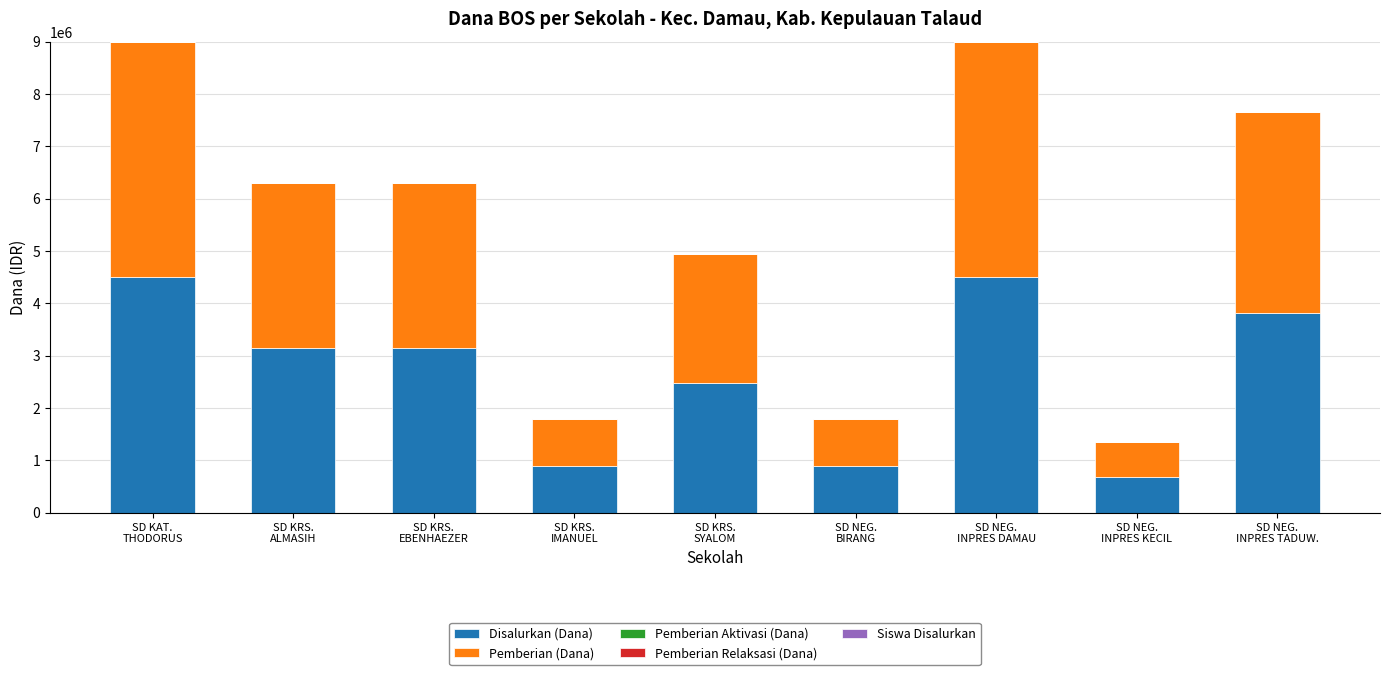

Are the bars horizontal?

No